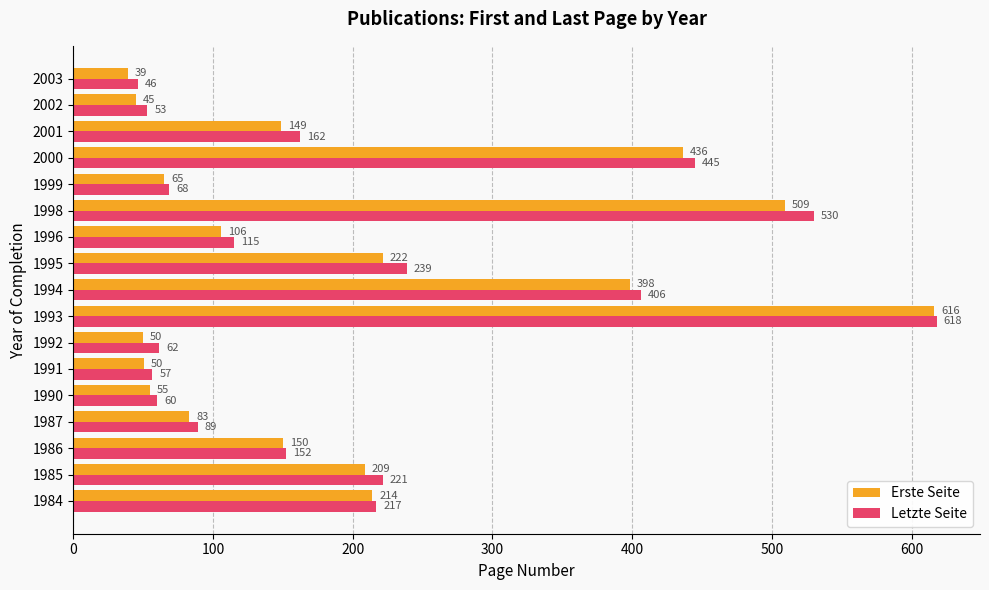

The value of Letzte Seite at 1987 is 89.0. True or false?

True